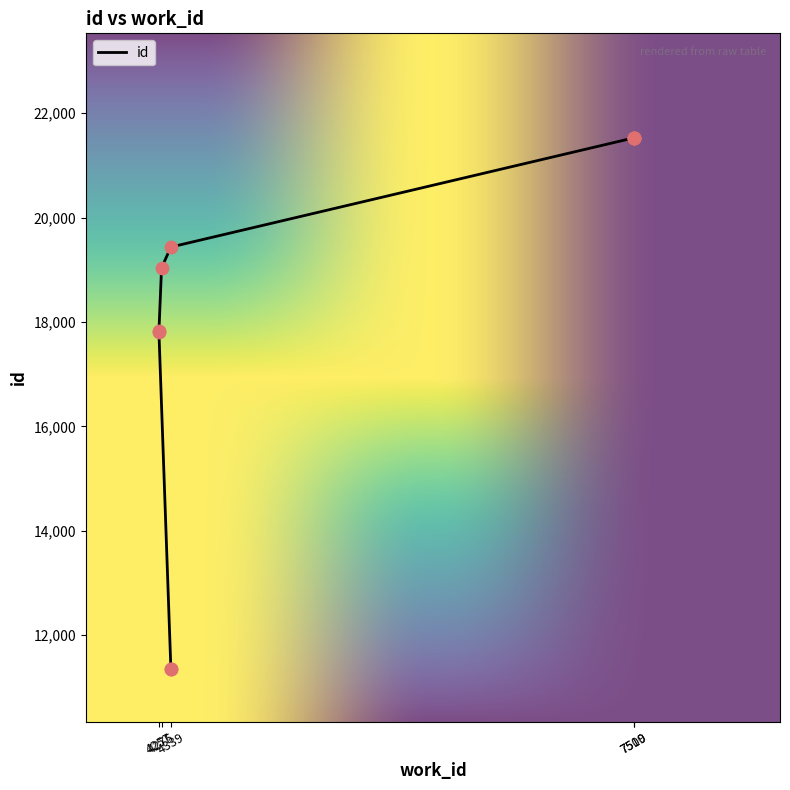

Between 4257 and 7509, which is larger?

7509